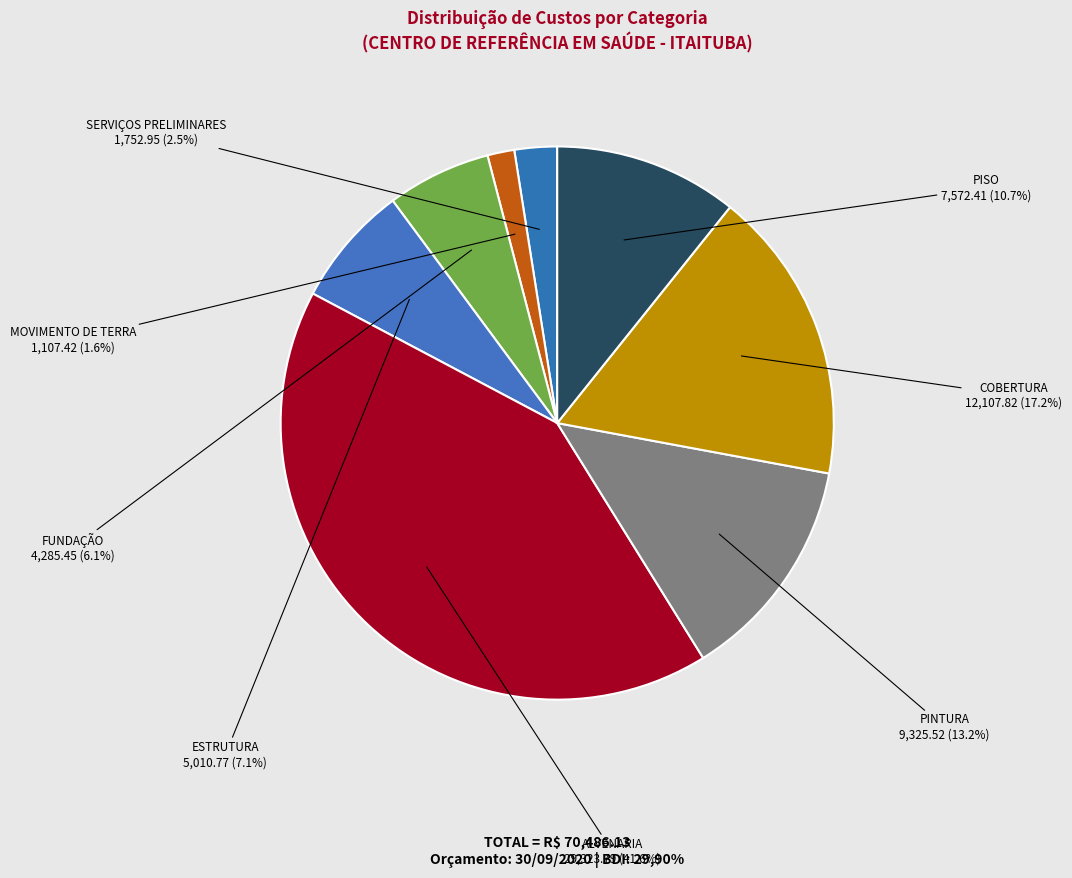

Which category has the smallest portion of the pie?

MOVIMENTO DE TERRA